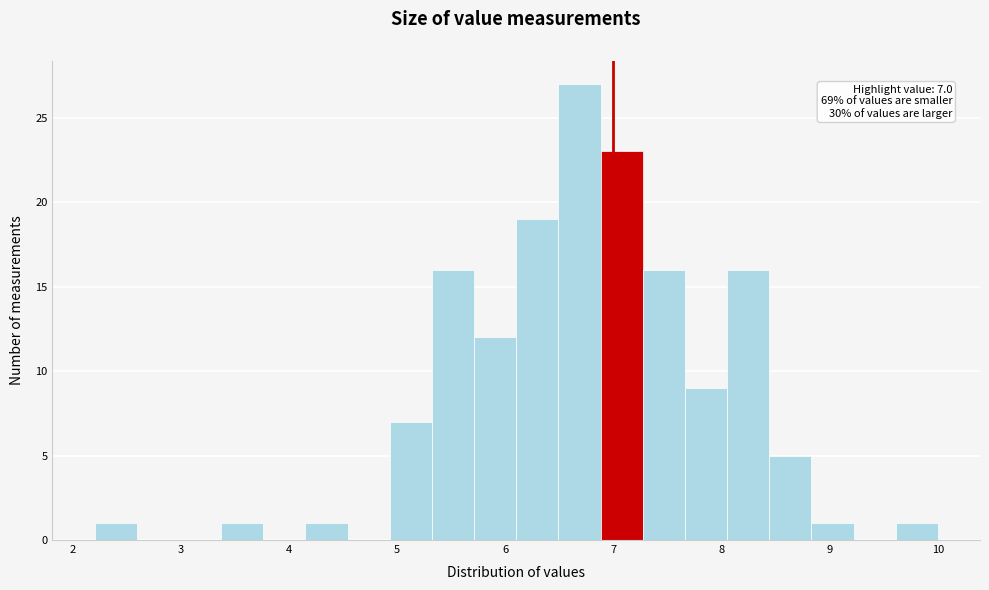

Read against the x-axis, roughly where is the centre of the tallest bar?

6.7